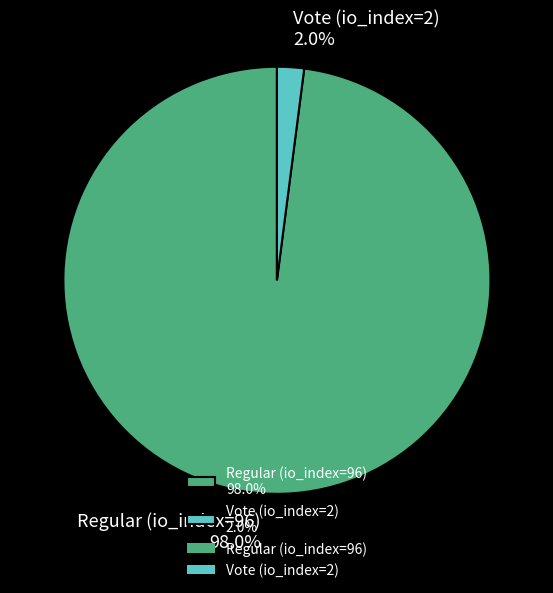

Is the sum of Vote (io_index=2) and Regular (io_index=96) greater than half?

Yes